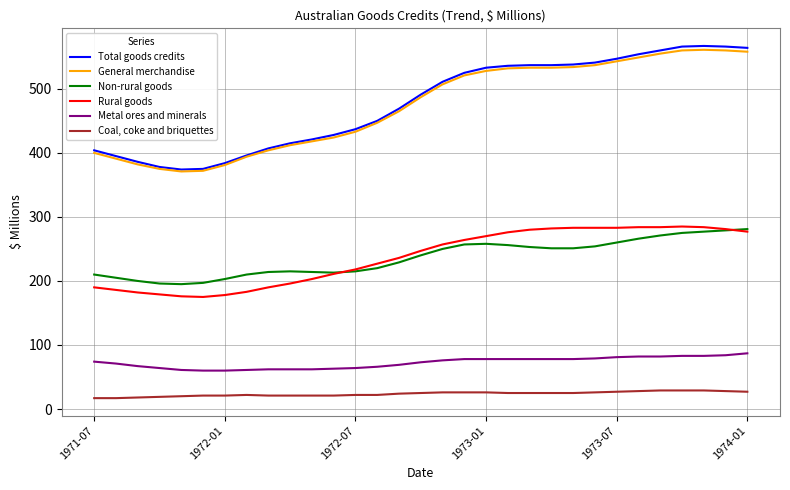

Rank the series by their maximum value, from lowest to highest.

Coal, coke and briquettes, Metal ores and minerals, Non-rural goods, Rural goods, General merchandise, Total goods credits